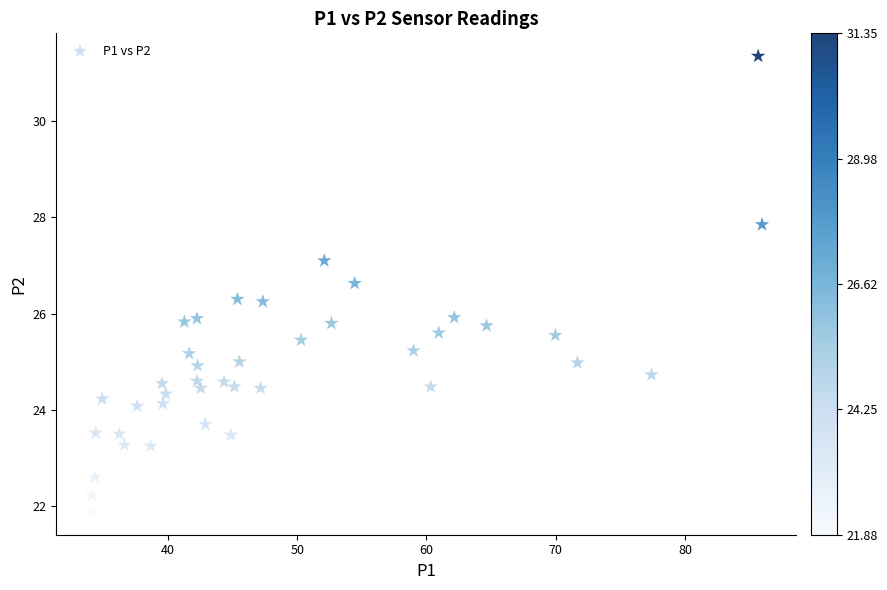

What is the range of Y values (max minus min)?

9.5